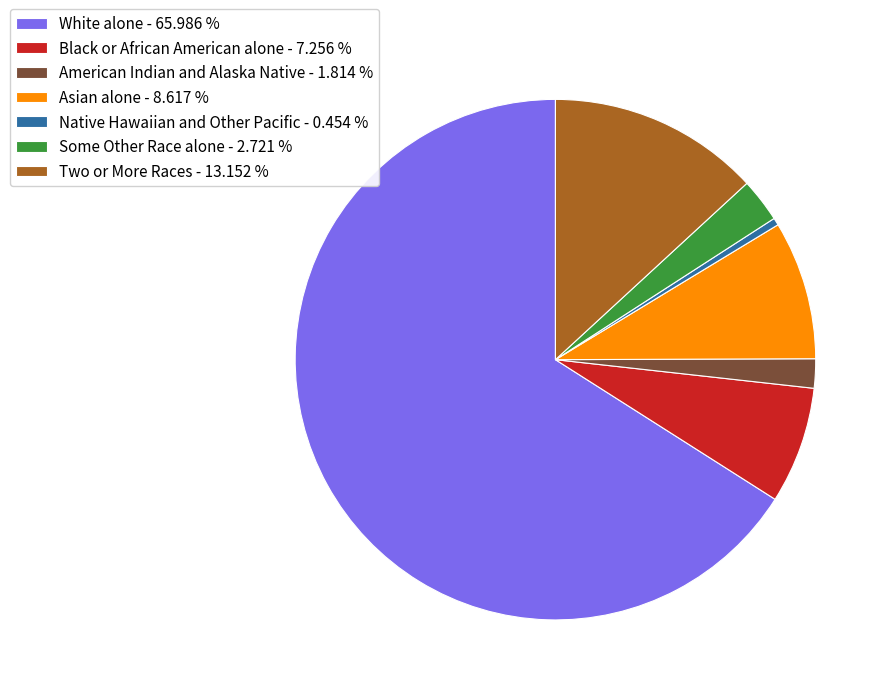

Do White alone - 65.986 % and Two or More Races - 13.152 % together represent more than half of the pie?

Yes